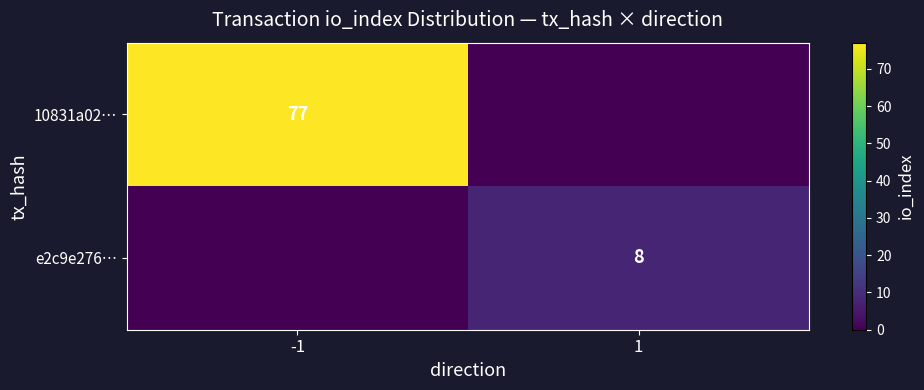

At which label is 10831a02… closest to 38?

1